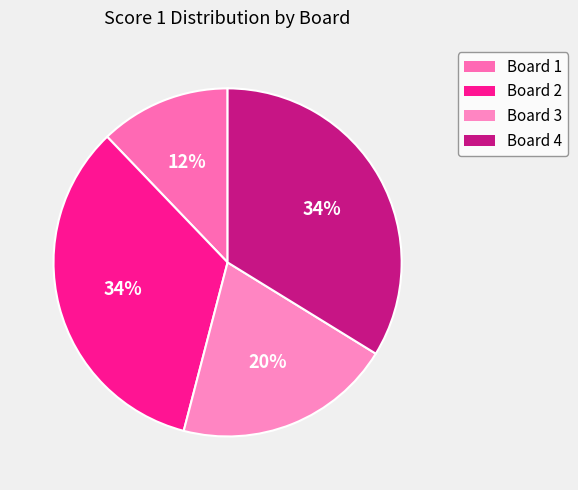

To the nearest percent, what percentage of the pie is Board 2?

34%